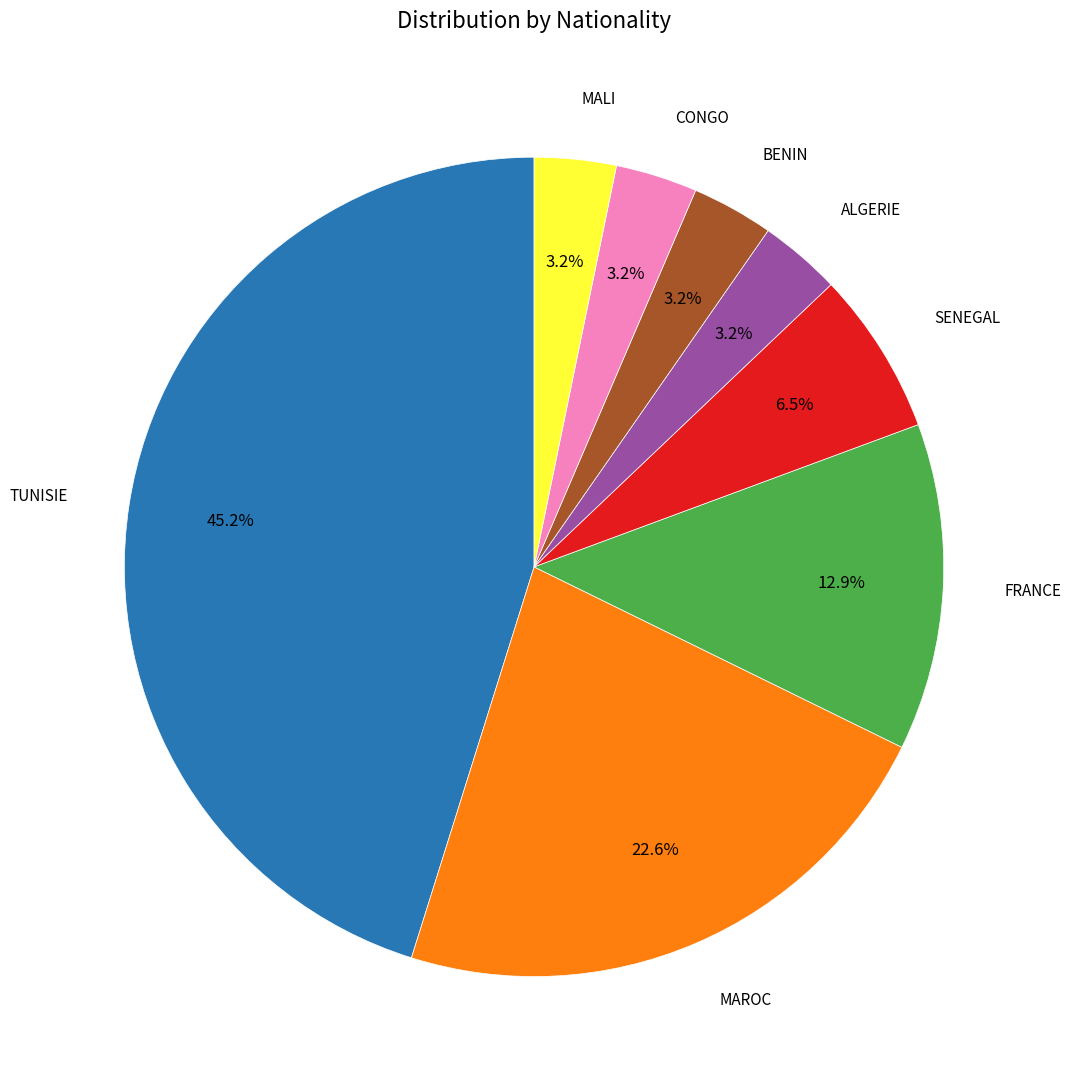

How many slices are in this pie chart?

8